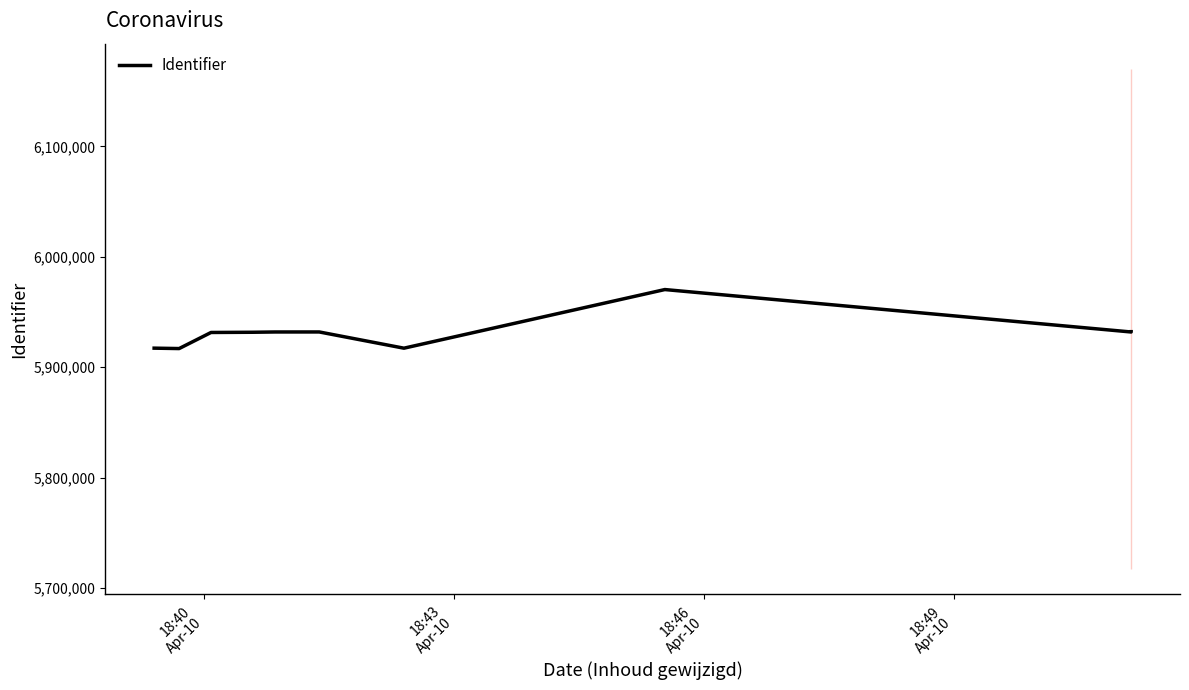

What is the value of the 1st point from the left?

5917333